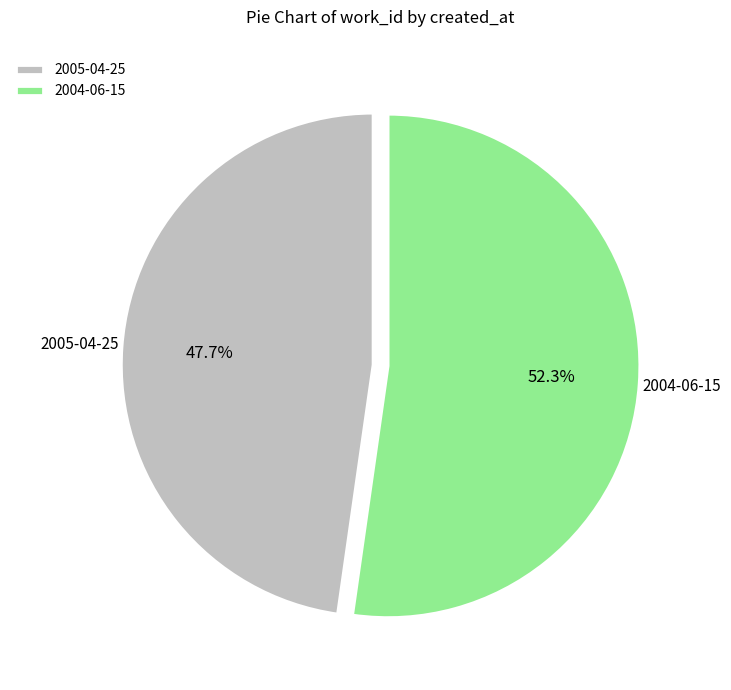

Is there a majority slice in this chart?

Yes